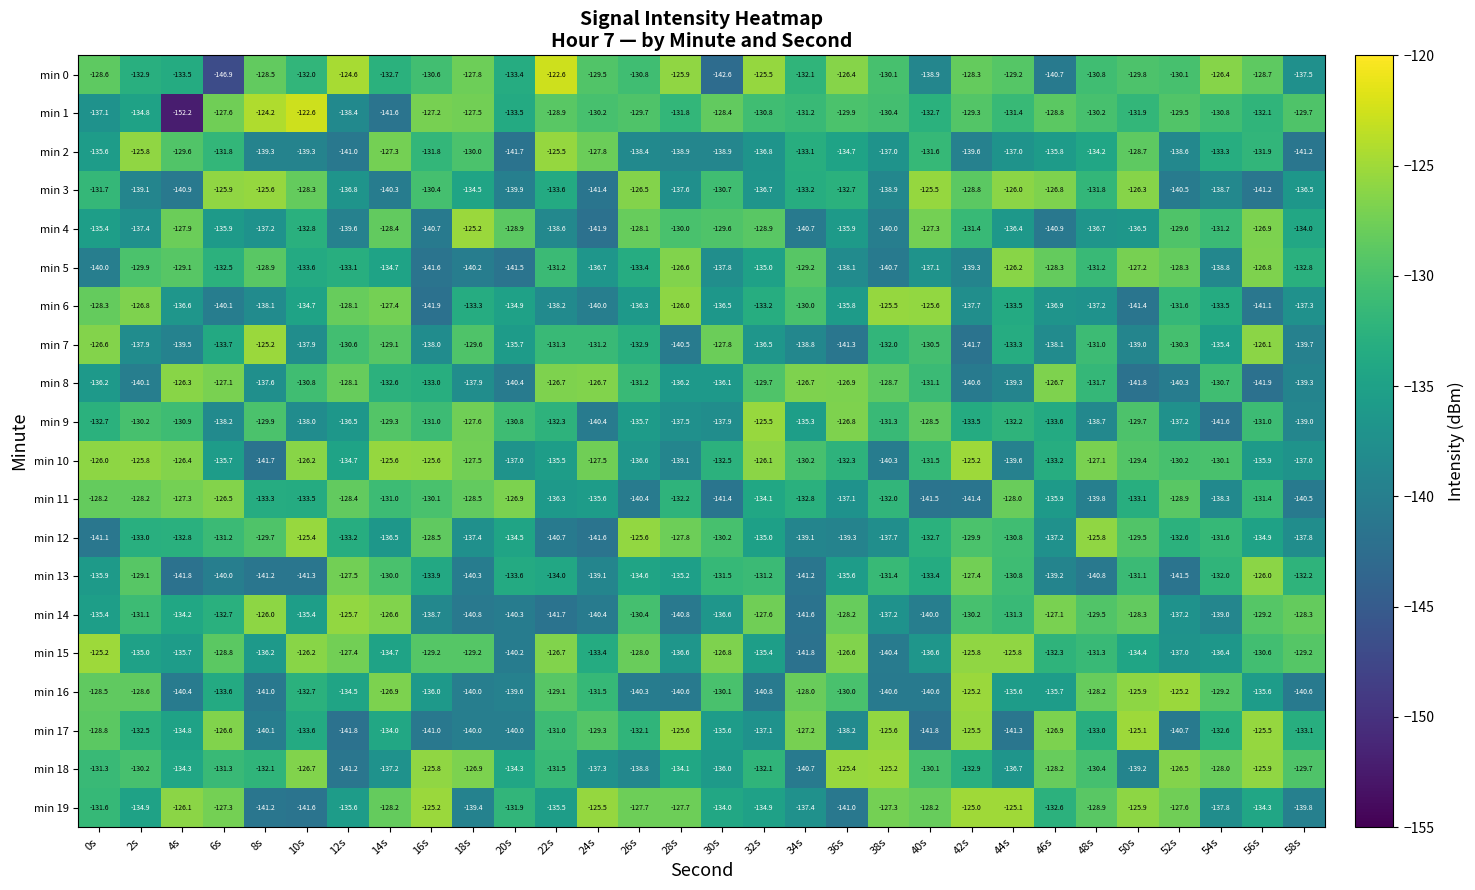

What is the difference between the min 15 values at 18s and 14s?

5.5